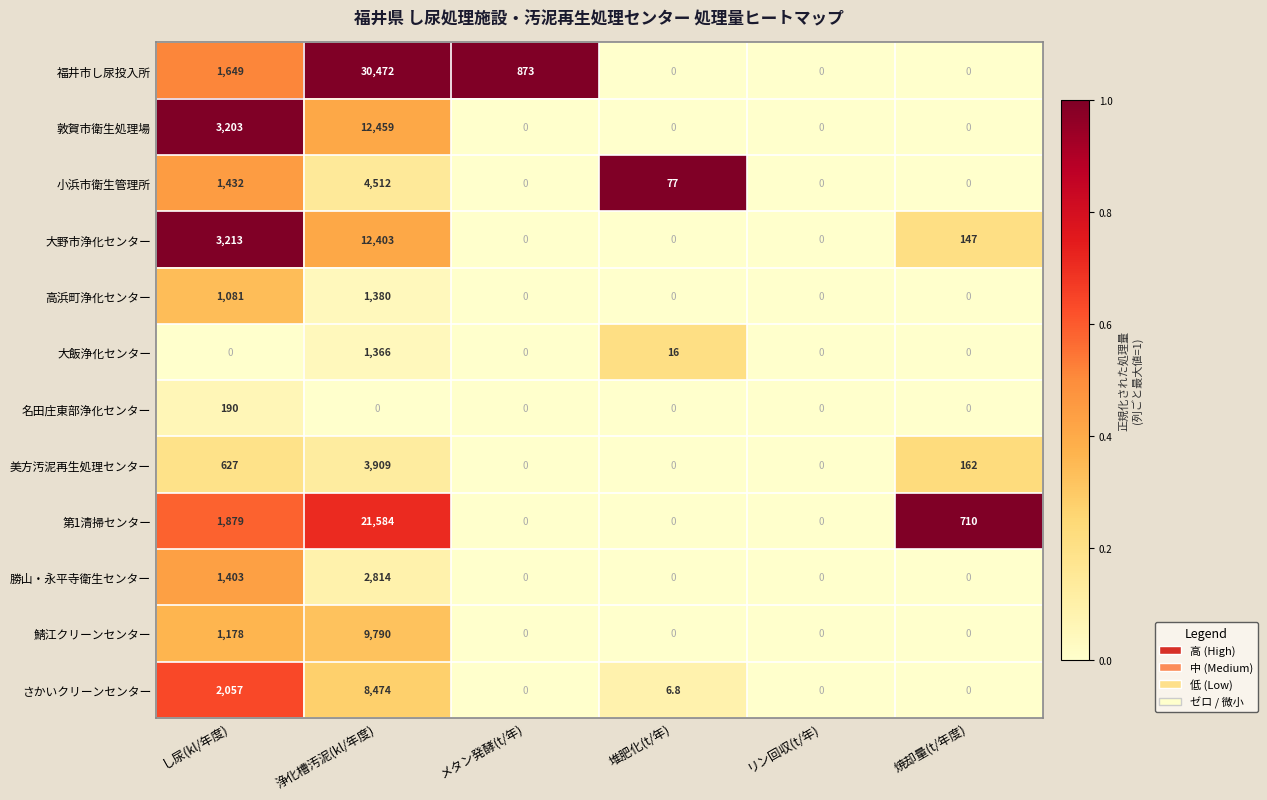

Is it true that 名田庄東部浄化センター equals -95.4 at 浄化槽汚泥(kl/年度)?

False